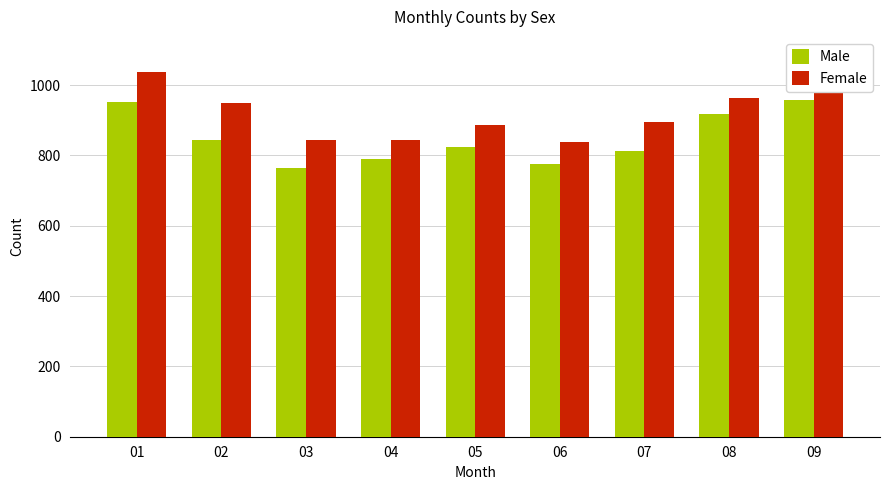

Which has a higher value, 07 or 04?

07